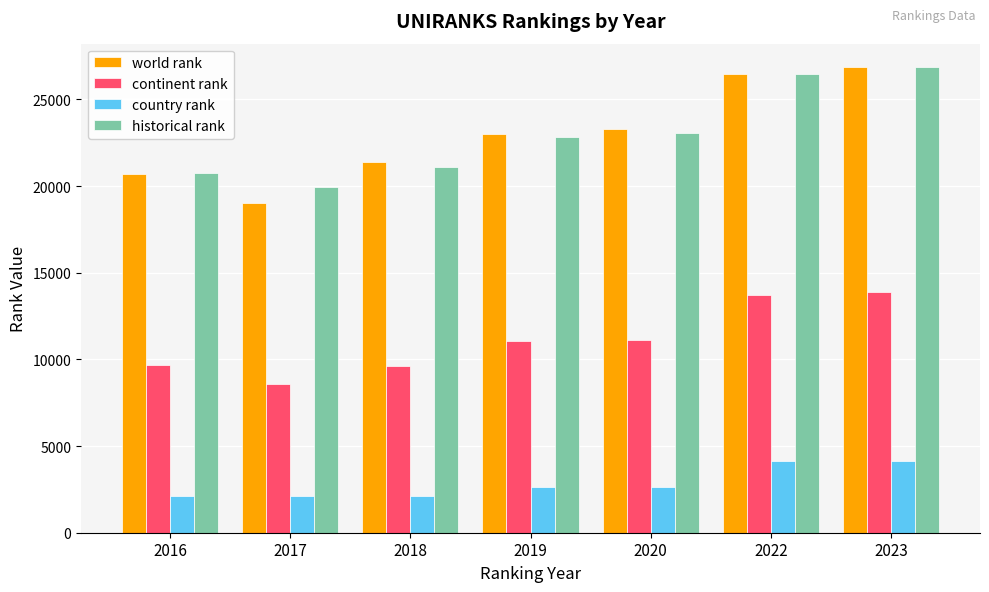

What is the greatest value displayed?

26870.0